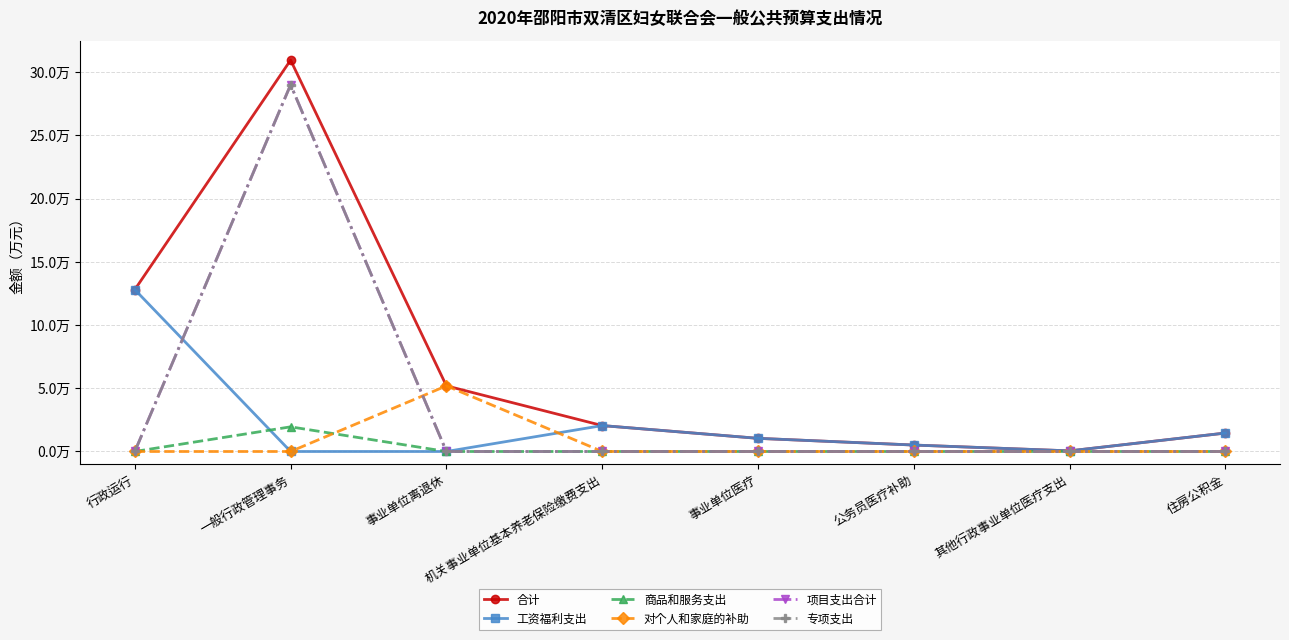

What is the difference between the highest and lowest values at 公务员医疗补助?

0.5